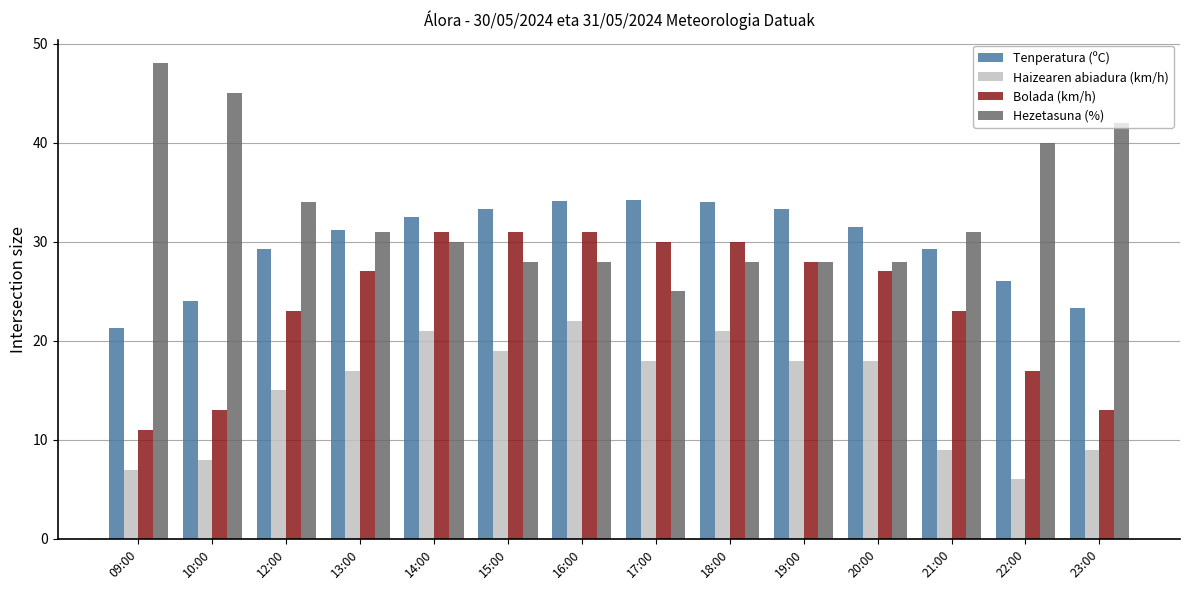

The Haizearen abiadura (km/h) series shows 21.0 at 14:00. True or false?

True